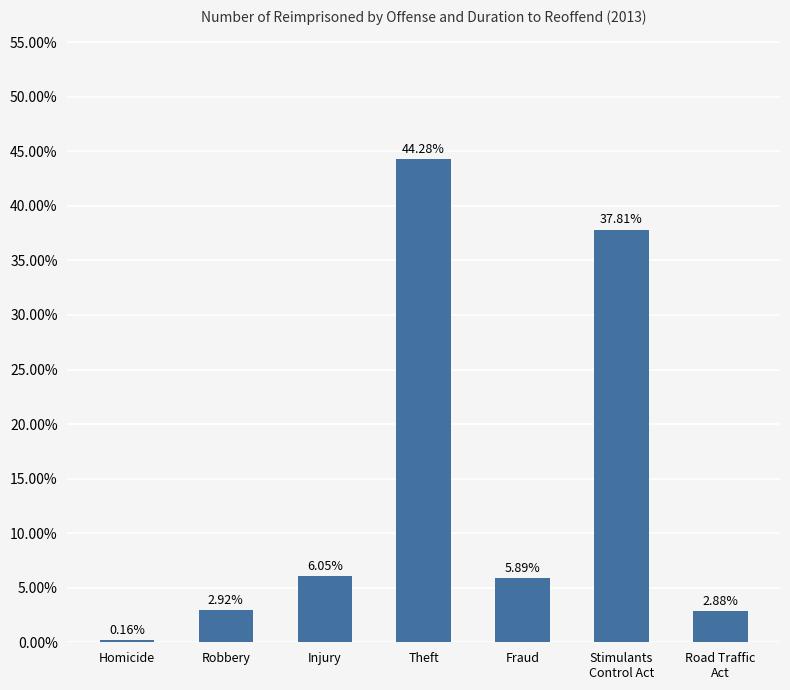

What value does the data have at Theft?

44.3